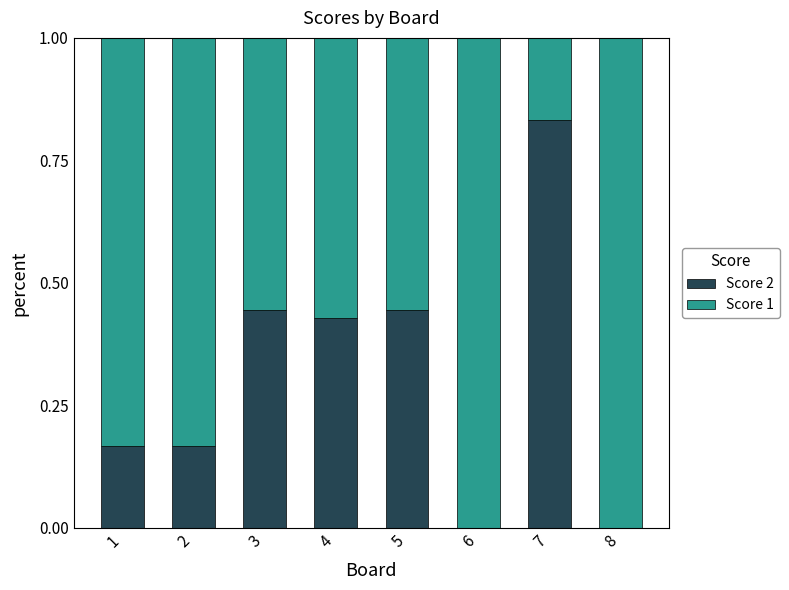

What is the sum of all Score 2 values?

2.5